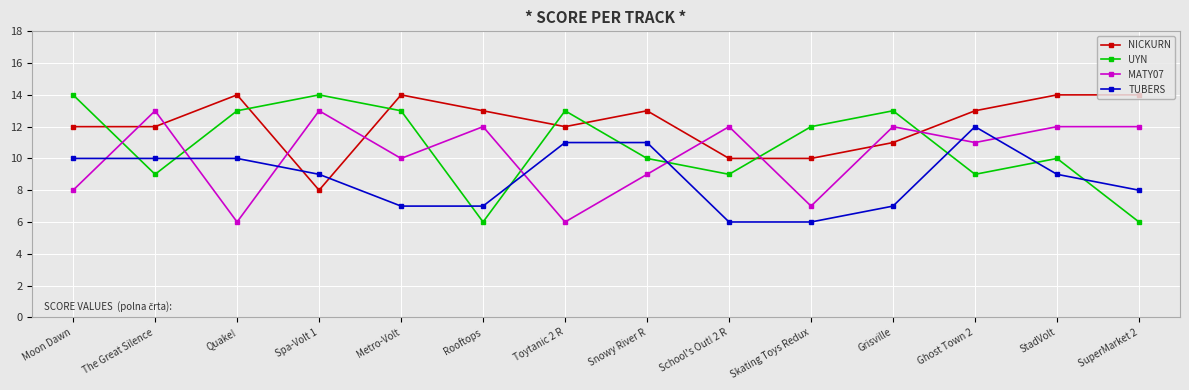

True or false: TUBERS and NICKURN cross at least once.

True